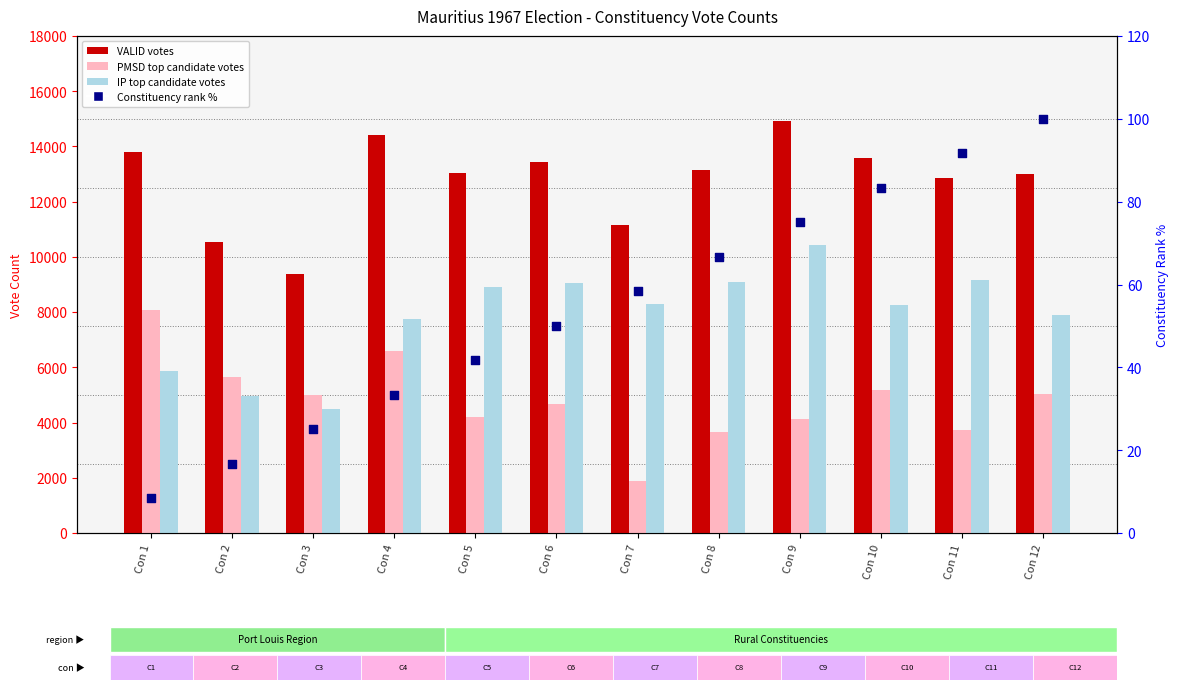

Which series reaches the minimum Y coordinate?

Constituency rank %